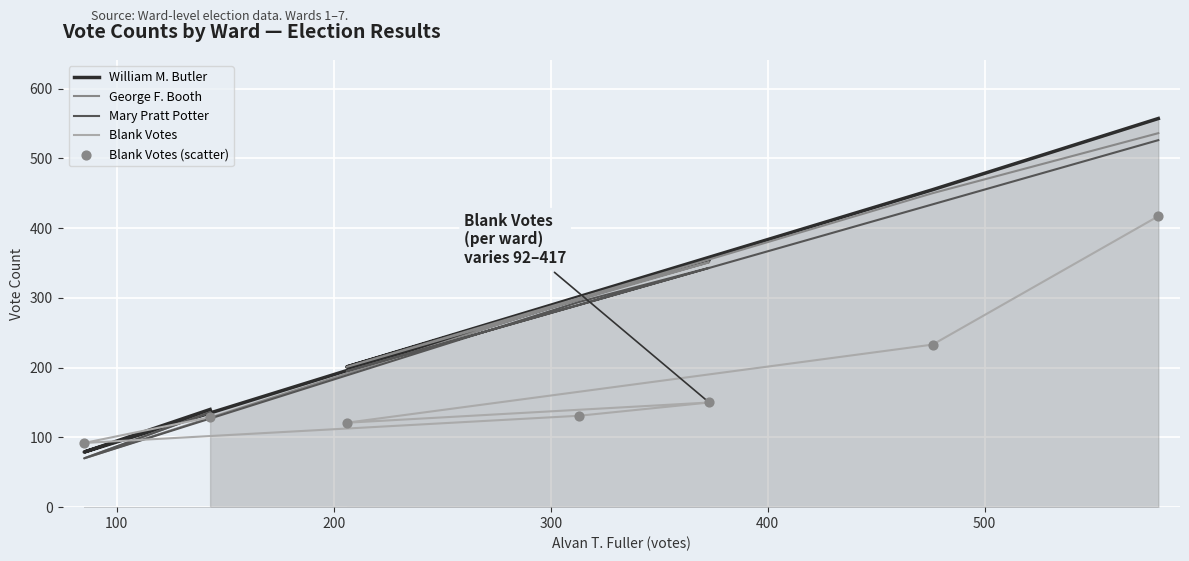

At how many categories does at least one series exceed 212?

4